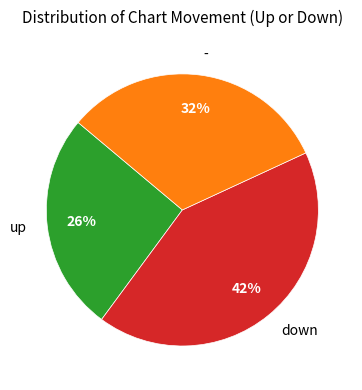

What is the smallest slice in the pie chart?

up